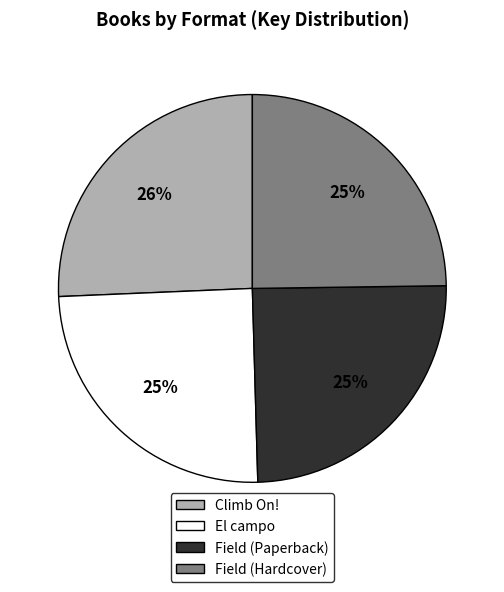

Is the sum of El campo and Field (Paperback) greater than half?

No